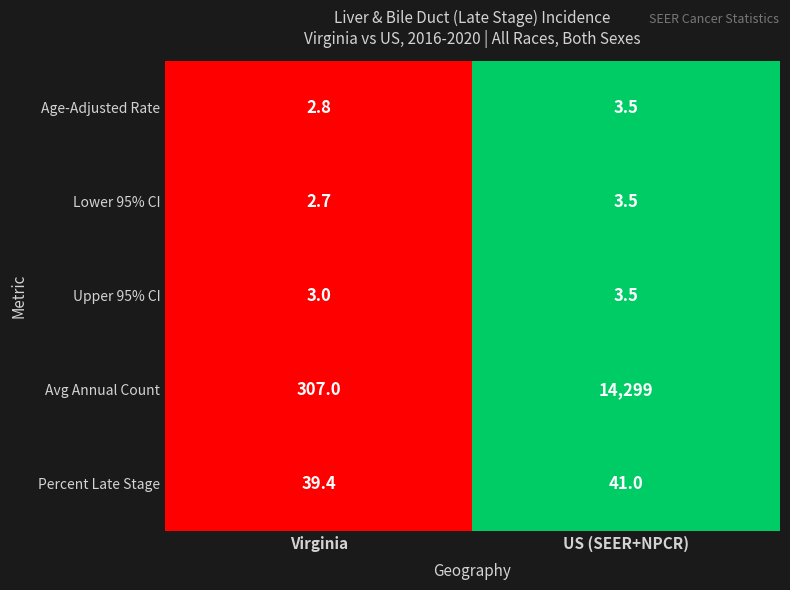

Is it true that Age-Adjusted Rate equals 3.8 at Virginia?

False